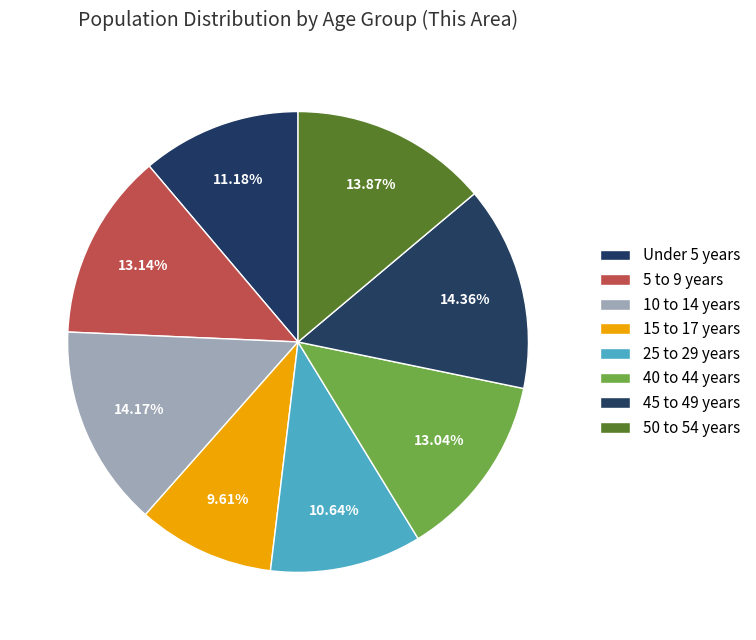

Rank the categories by value from highest to lowest.

45 to 49 years, 10 to 14 years, 50 to 54 years, 5 to 9 years, 40 to 44 years, Under 5 years, 25 to 29 years, 15 to 17 years